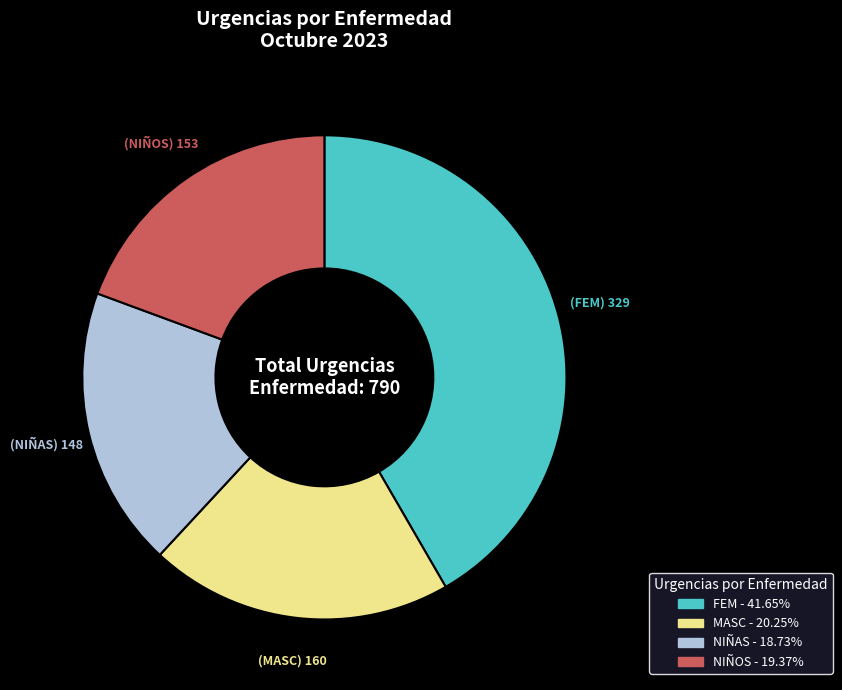

What is the ratio of the value at NIÑAS to the value at FEM?

0.4